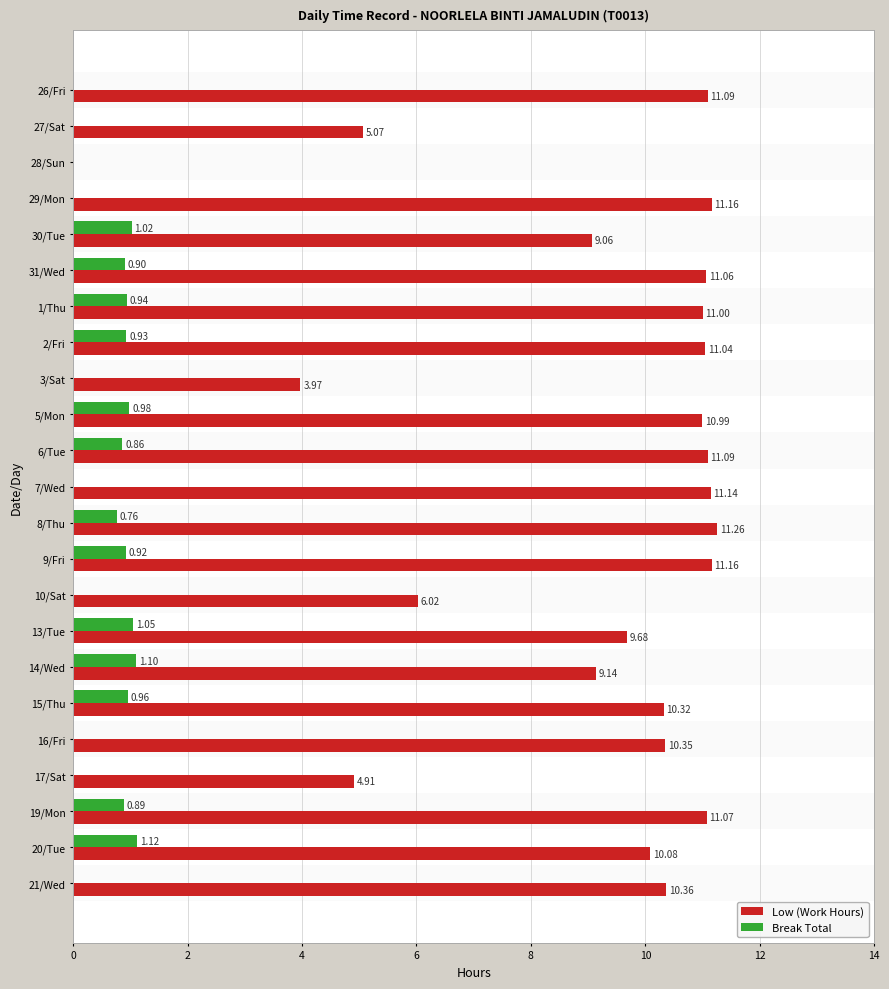

What is the sum of the Low (Work Hours) values at 2/Fri and 27/Sat?

16.1